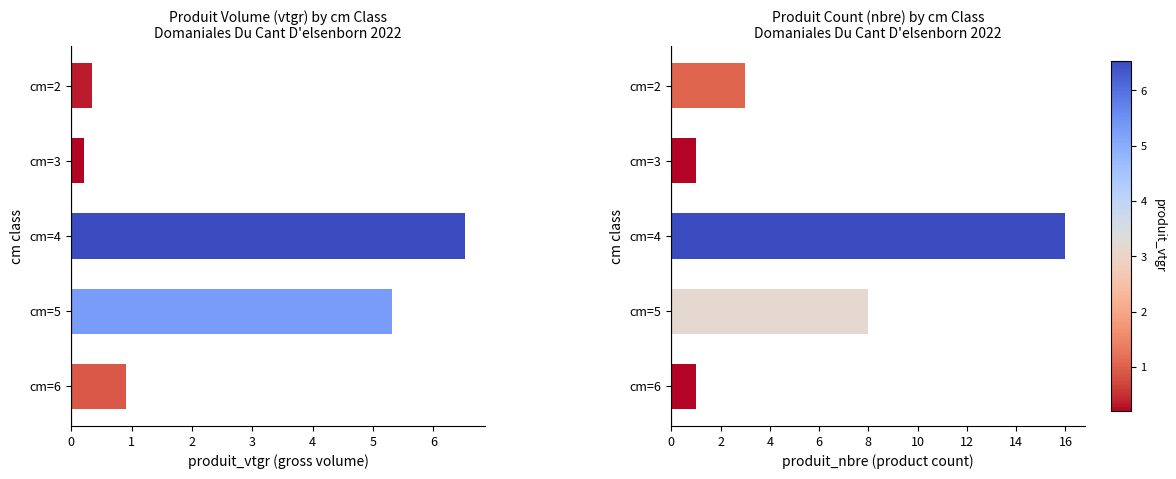

What is the difference between the produit_vtgr values at cm=5 and cm=4?

1.2